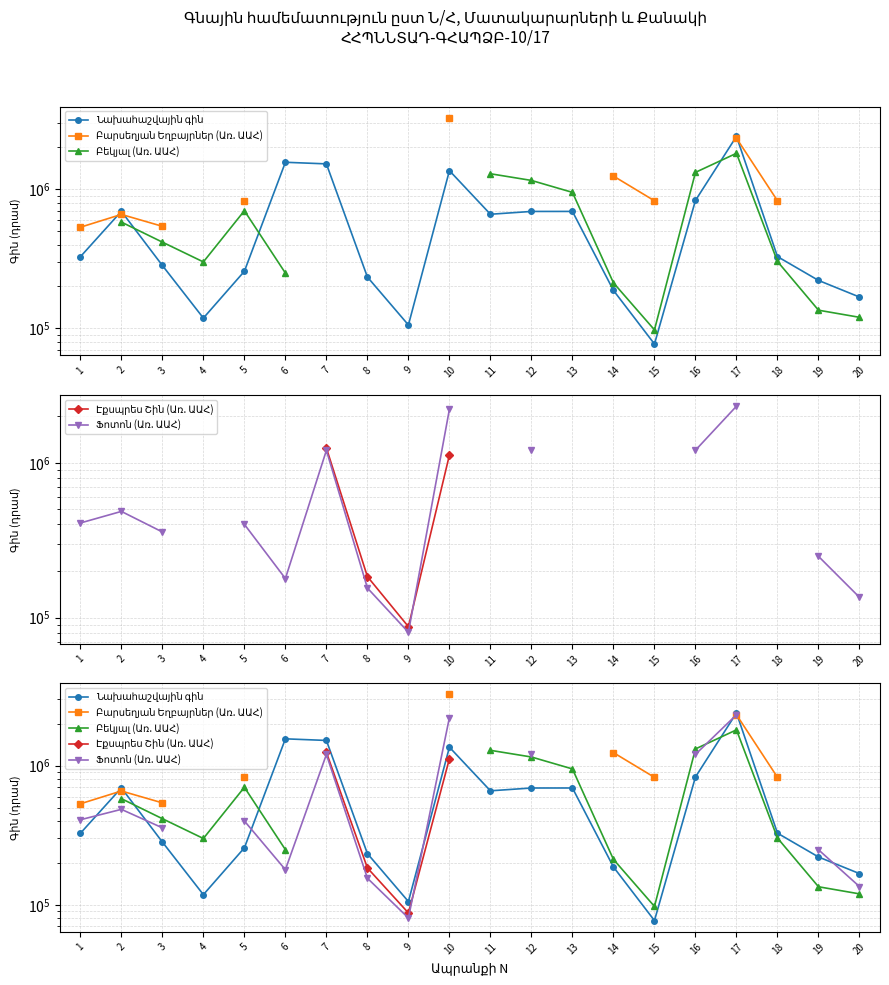

How many values in Էքսպրես Շին (Առ. ԱԱՀ) are above zero?

4